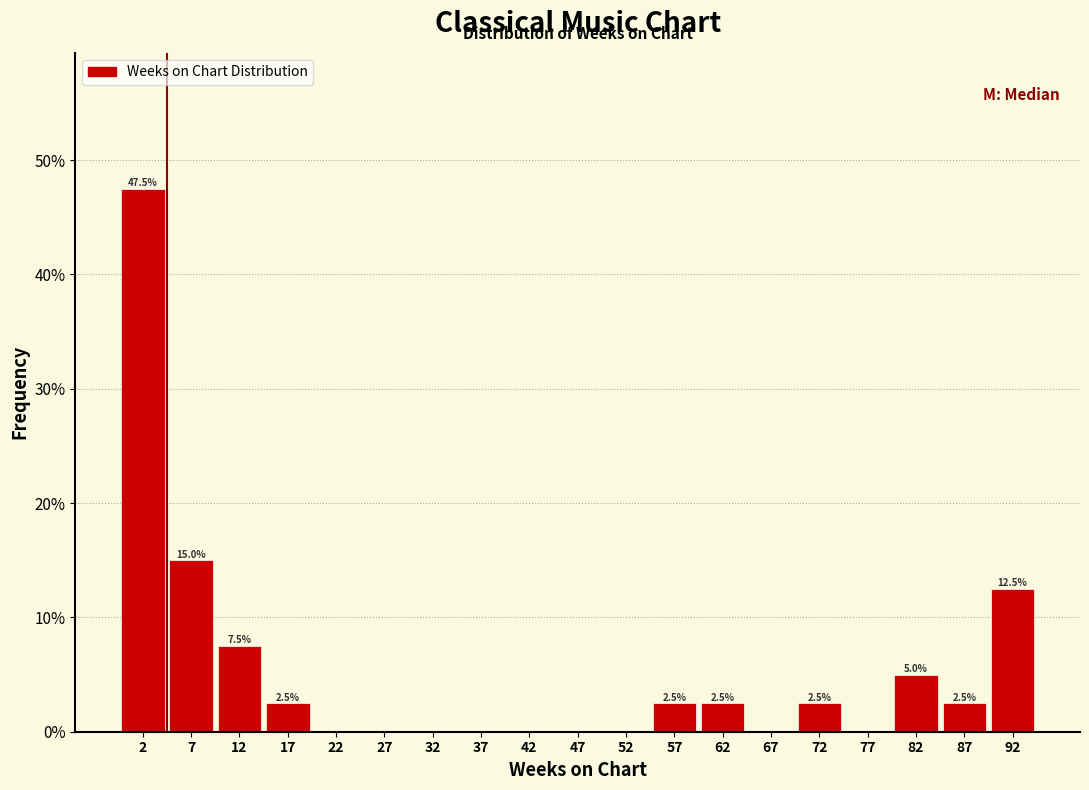

Which range on the x-axis has the tallest bar?

0 to 5